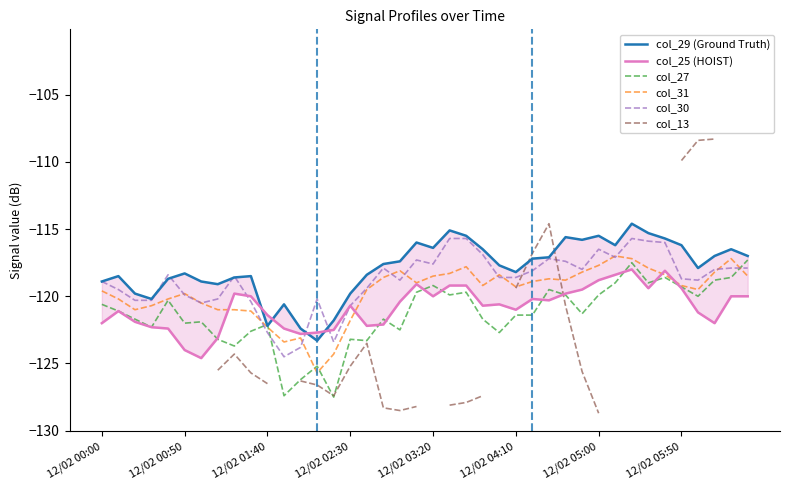

What are all the series names shown in the legend?

col_29 (Ground Truth), col_25 (HOIST), col_27, col_31, col_30, col_13